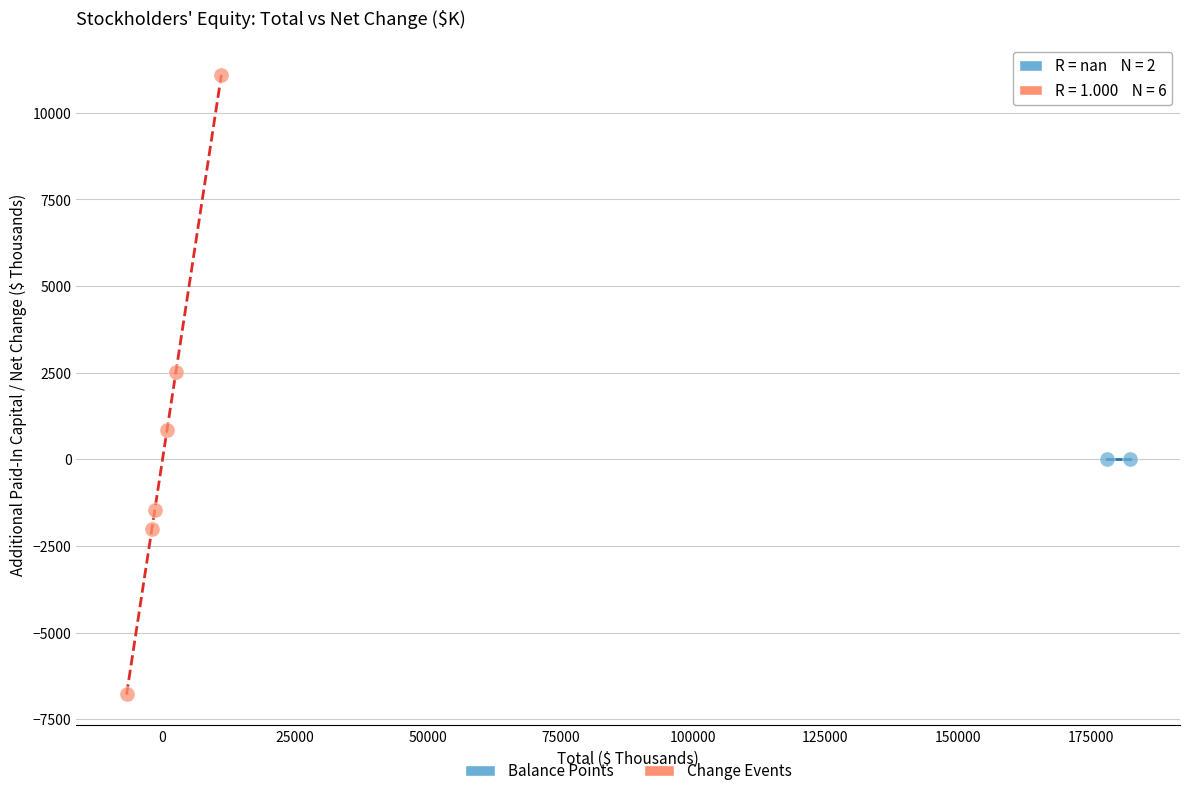

What are all the series names shown in the legend?

Balance Points, Change Events